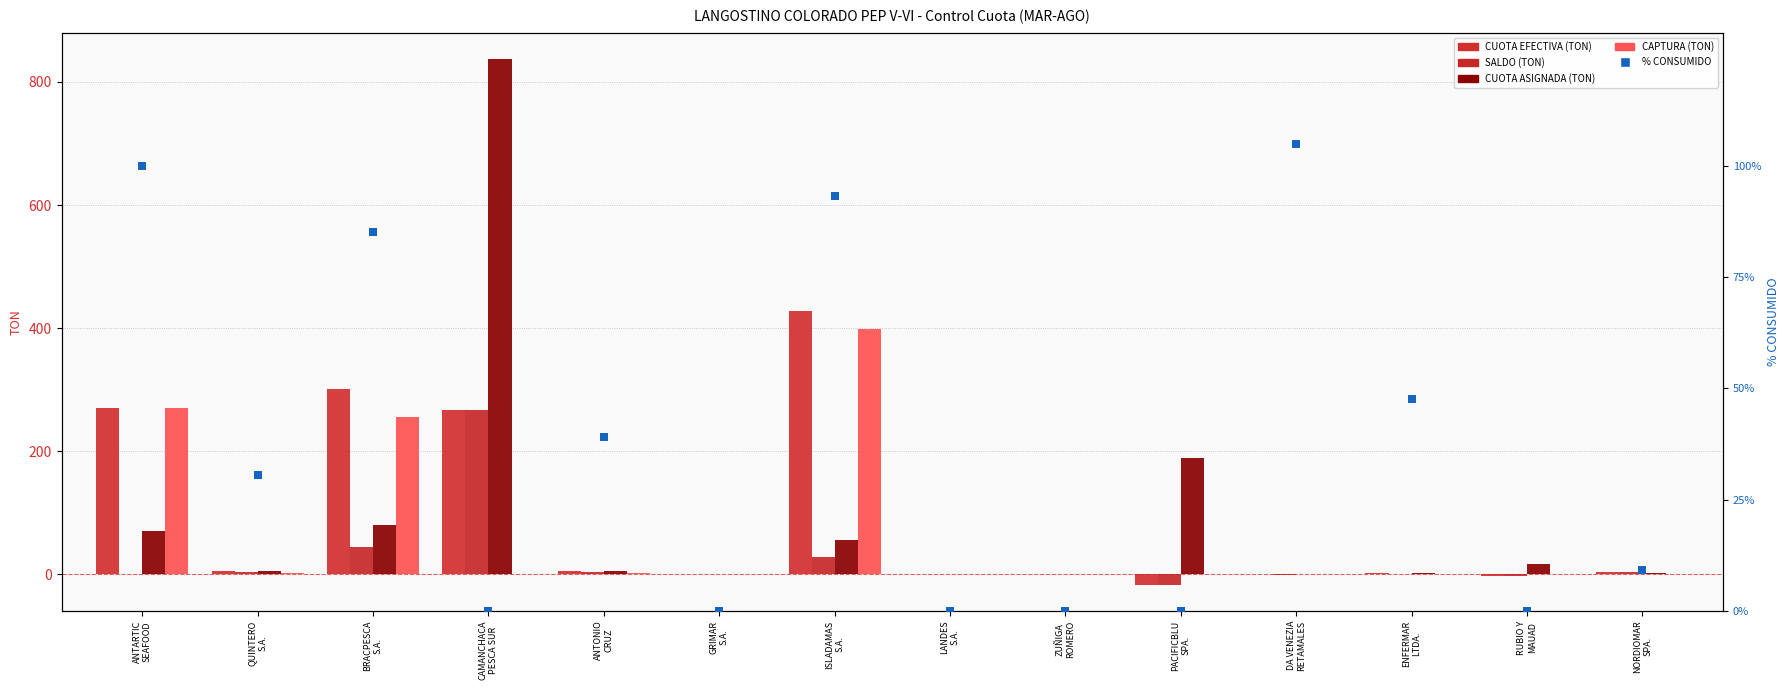

Which series has the largest Y range (max minus min)?

CUOTA ASIGNADA (TON)